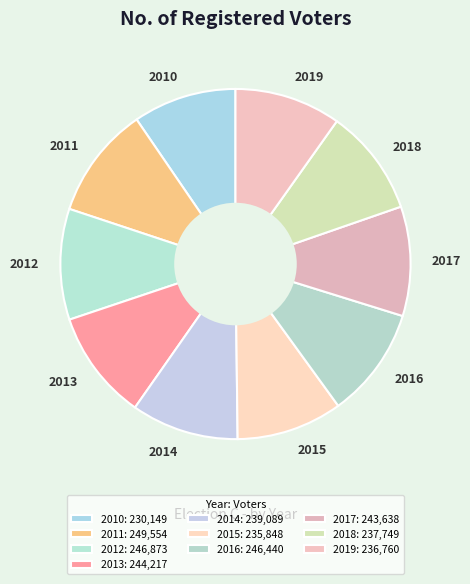

Count the number of slices in the pie.

10